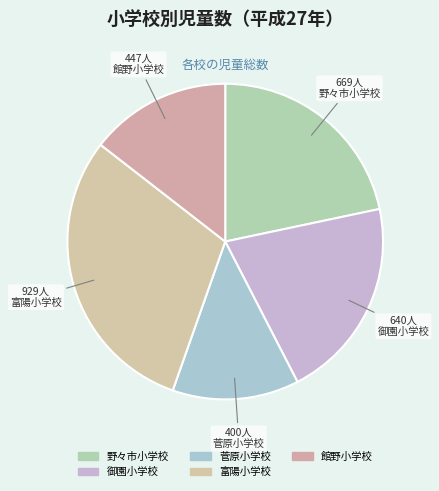

Is it true that 野々市小学校 is 22% of the pie?

True